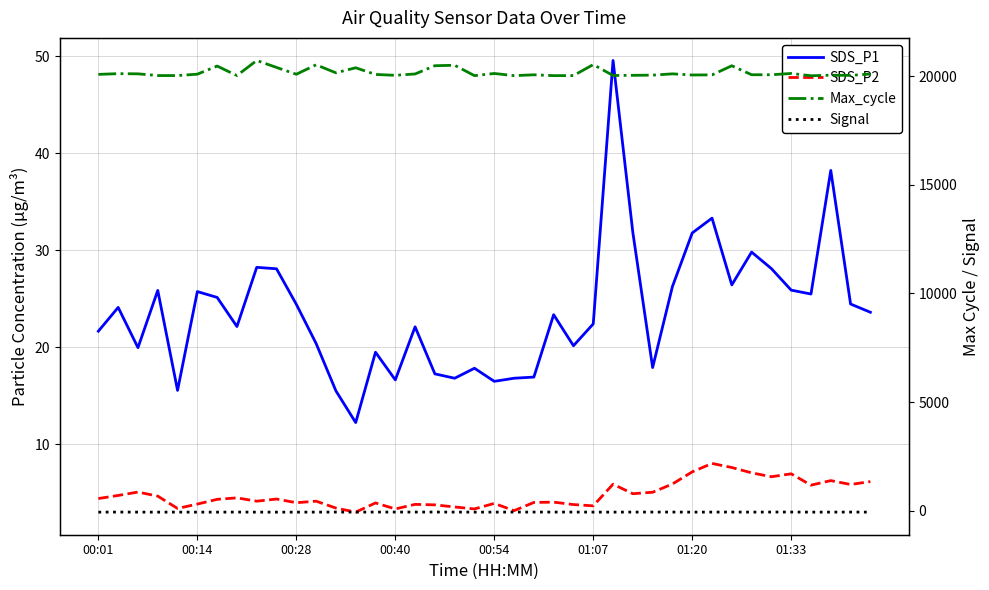

What is the sum of the SDS_P1 values at 01:20 and 8?

53.4